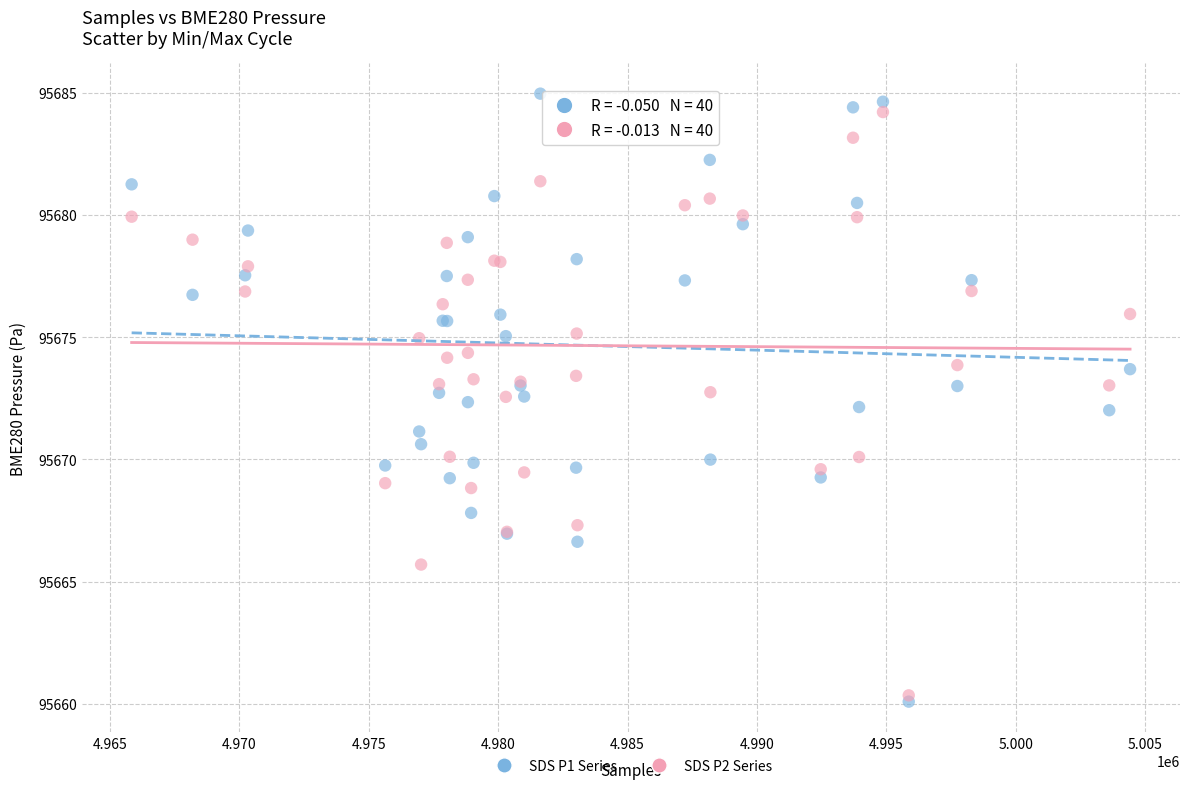

Which series reaches the minimum Y coordinate?

SDS P1 Series